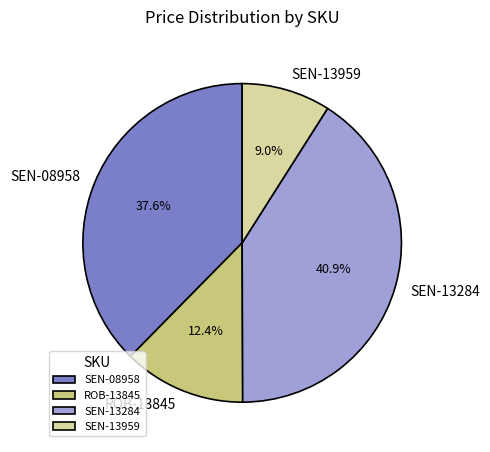

How much of the chart is everything except SEN-08958?

62.4%